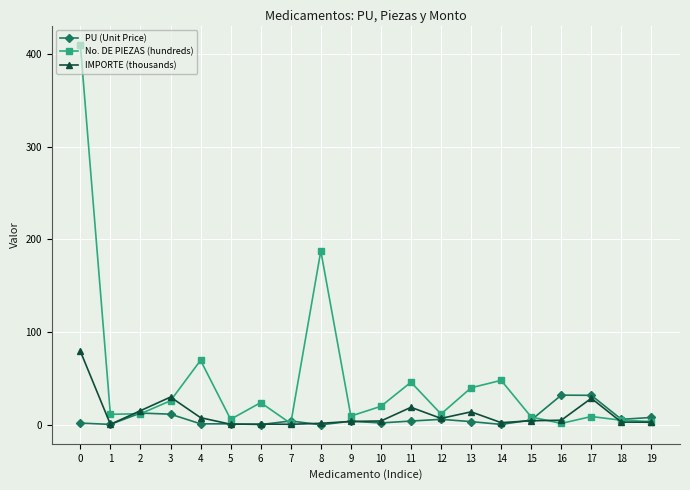

What is the maximum value for No. DE PIEZAS (hundreds)?

410.0